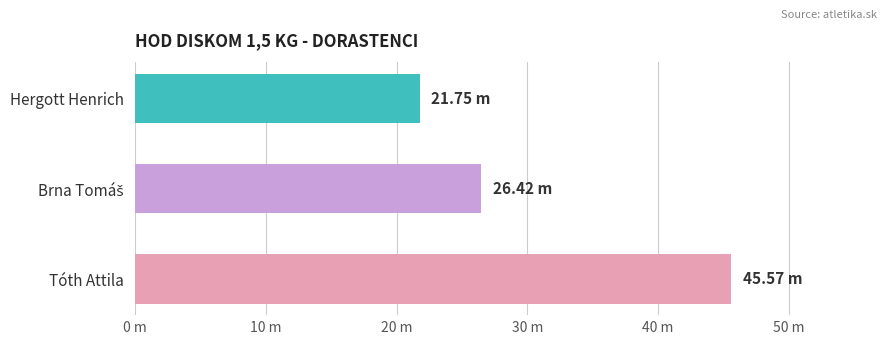

Does the chart contain any negative values?

No